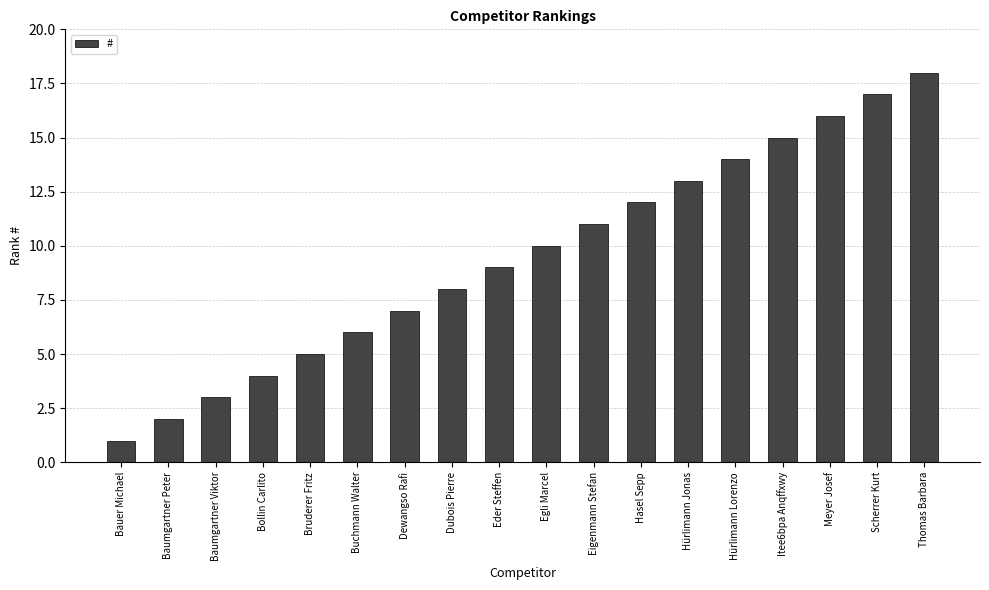

Reading right to left, what are all the values shown in this chart?

Thomas Barbara=18	Scherrer Kurt=17	Meyer Josef=16	Itee6bpa Anqffxwy=15	Hürlimann Lorenzo=14	Hürlimann Jonas=13	Hasel Sepp=12	Eigenmann Stefan=11	Egli Marcel=10	Eder Steffen=9	Dubois Pierre=8	Dewangso Rafi=7	Buchmann Walter=6	Bruderer Fritz=5	Bollin Carlito=4	Baumgartner Viktor=3	Baumgartner Peter=2	Bauer Michael=1